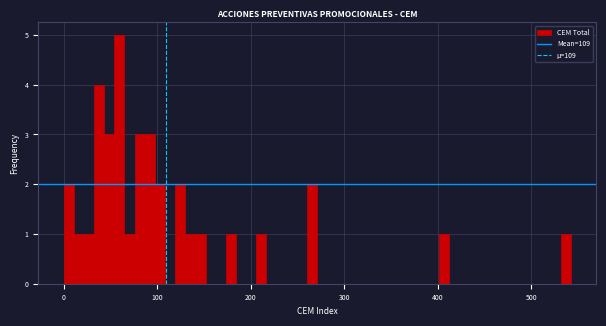

Around what value on the x-axis is the tallest bar? Give the approximate position of its centre, as read against the axis.

60